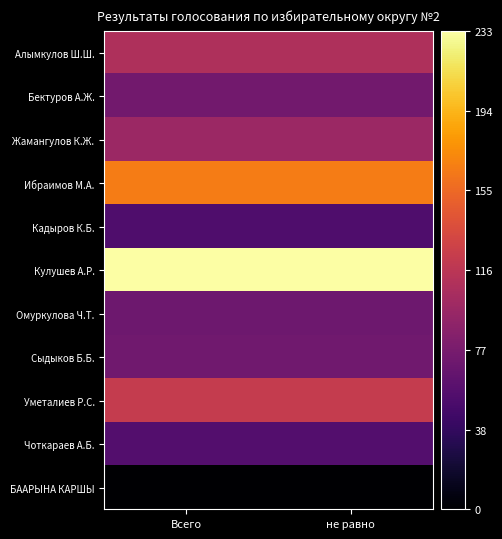

What is the maximum value shown in the chart?

233